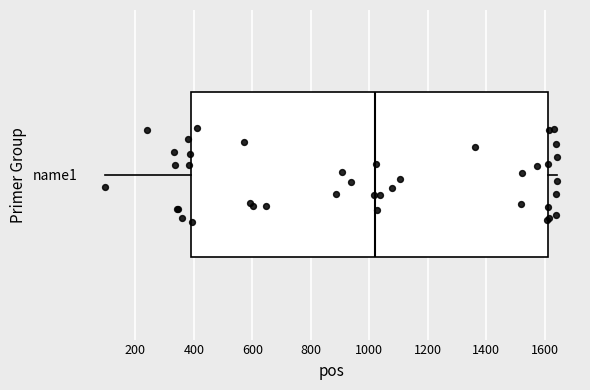

Where does the median line of the box for name1 sit on the x-axis? The values are not printed on the chart, so give them approximately, as read against the axis.

1020